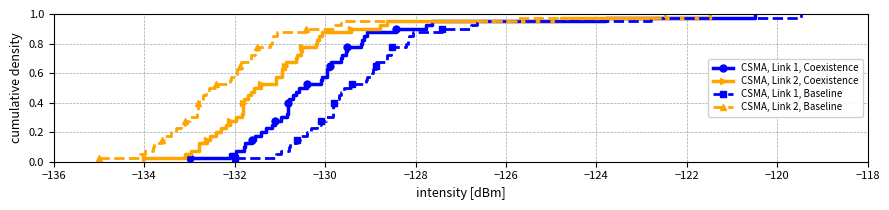

Reading left to right, transcribe all the data shown in this chart.

CSMA, Link 1, Coexistence: 0.0	0.1	0.1	0.1	0.1	0.1	0.2	0.2	0.2	0.2	0.3	0.3	0.3	0.3	0.4	0.4	0.4	0.5	0.5	0.5	0.5	0.6	0.6	0.6	0.6	0.7	0.7	0.7	0.7	0.8	0.8	0.8	0.8	0.8	0.9	0.9	0.9	0.9	1.0	1.0
CSMA, Link 2, Coexistence: 0.0	0.1	0.1	0.1	0.1	0.1	0.2	0.2	0.2	0.2	0.3	0.3	0.3	0.3	0.4	0.4	0.4	0.5	0.5	0.5	0.5	0.6	0.6	0.6	0.6	0.7	0.7	0.7	0.7	0.8	0.8	0.8	0.8	0.8	0.9	0.9	0.9	0.9	1.0	1.0
CSMA, Link 1, Baseline: 0.0	0.1	0.1	0.1	0.1	0.1	0.2	0.2	0.2	0.2	0.3	0.3	0.3	0.3	0.4	0.4	0.4	0.5	0.5	0.5	0.5	0.6	0.6	0.6	0.6	0.7	0.7	0.7	0.7	0.8	0.8	0.8	0.8	0.8	0.9	0.9	0.9	0.9	1.0	1.0
CSMA, Link 2, Baseline: 0.0	0.1	0.1	0.1	0.1	0.1	0.2	0.2	0.2	0.2	0.3	0.3	0.3	0.3	0.4	0.4	0.4	0.5	0.5	0.5	0.5	0.6	0.6	0.6	0.6	0.7	0.7	0.7	0.7	0.8	0.8	0.8	0.8	0.8	0.9	0.9	0.9	0.9	1.0	1.0